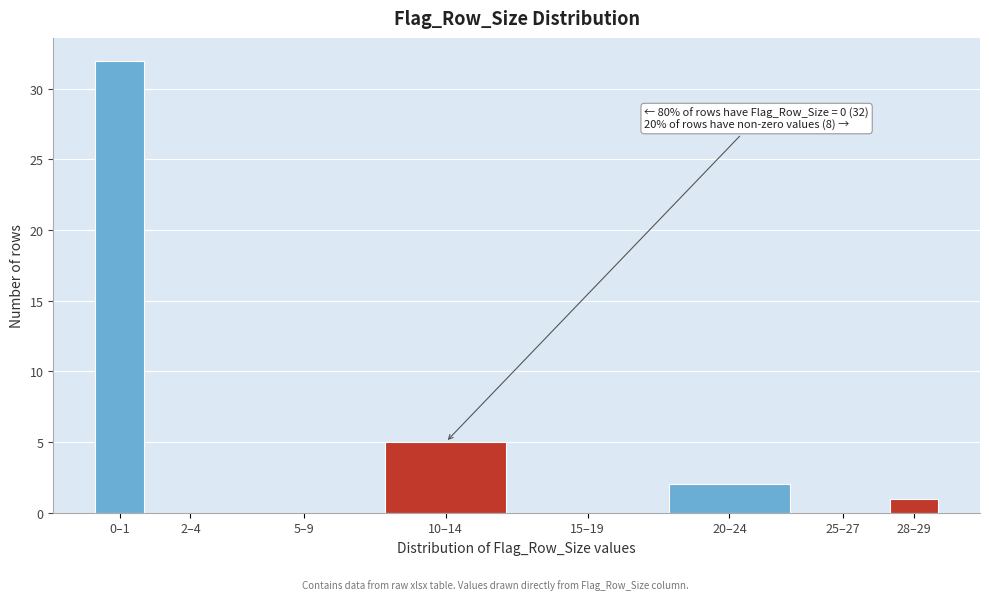

Reading left to right, what are all the values shown in this chart?

0–1=32	2–4=0	5–9=0	10–14=5	15–19=0	20–24=2	25–27=0	28–29=1